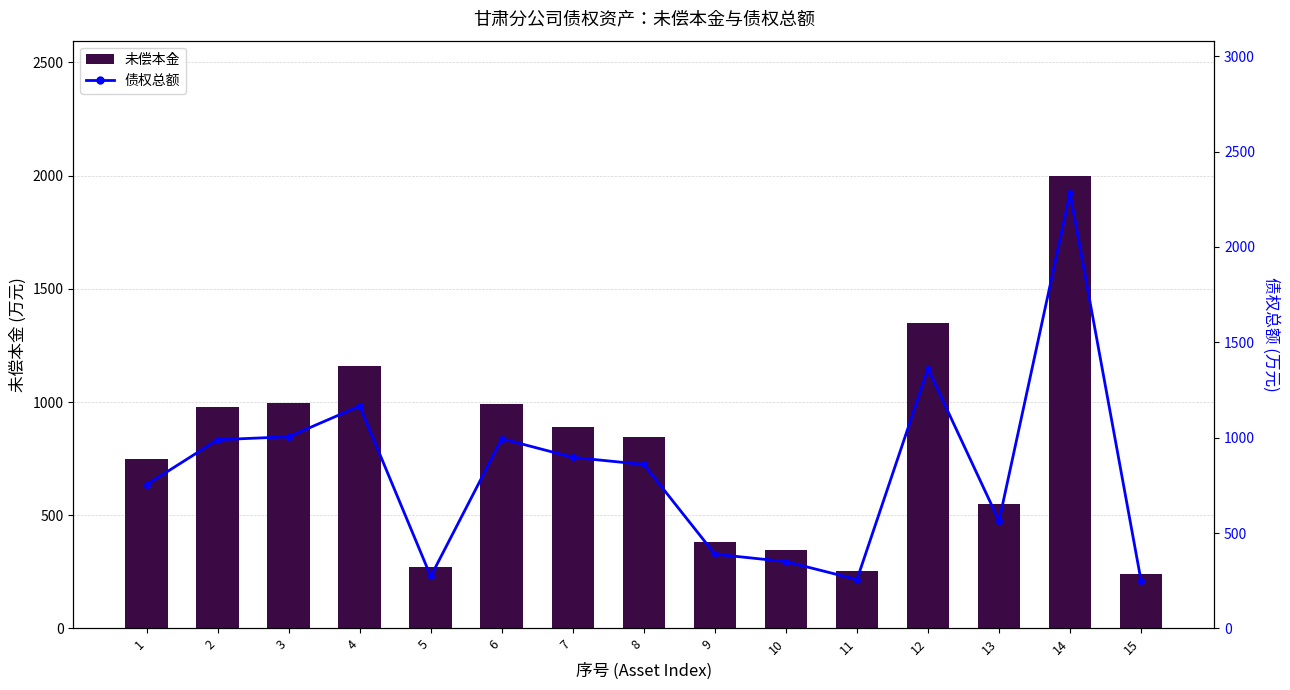

What is the average value of the 债权总额 series?

826.0